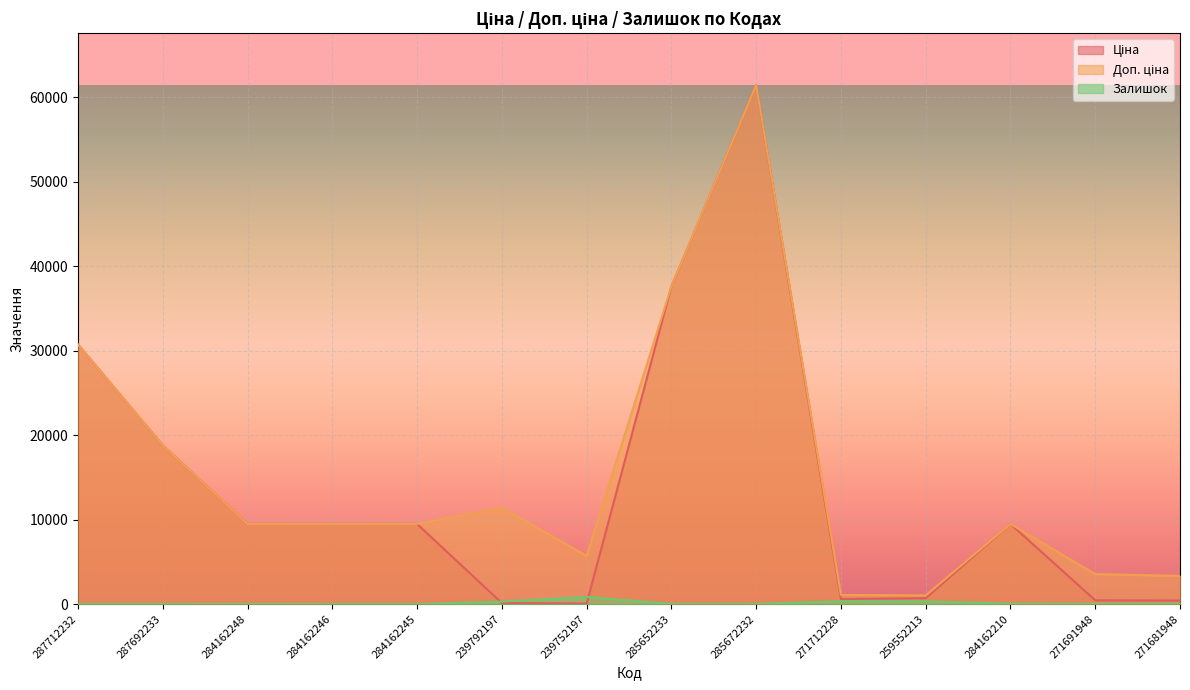

What are all the series names shown in the legend?

Ціна, Доп. ціна, Залишок